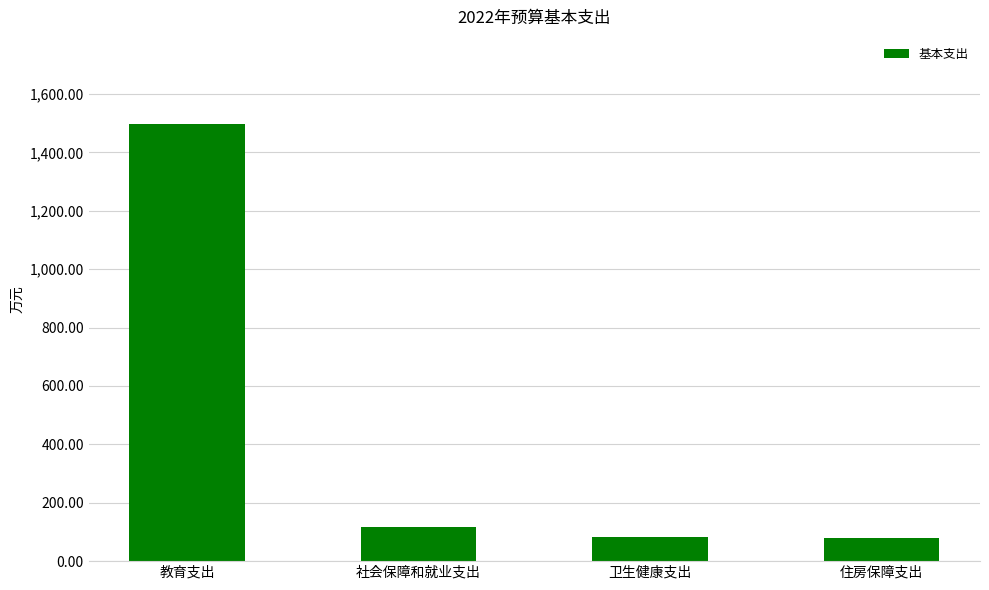

What is the value of the 4th bar from the left?

77.9